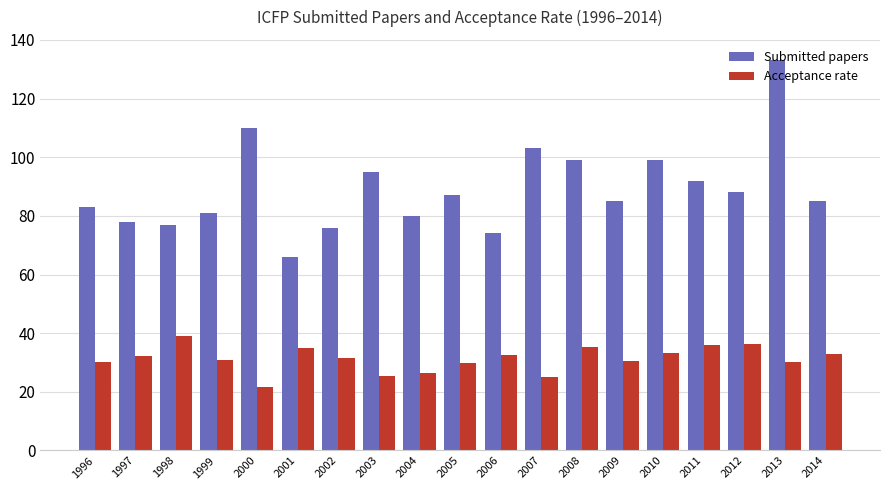

Is the value of Submitted papers at 2010 greater than the value of Acceptance rate at 2006?

Yes